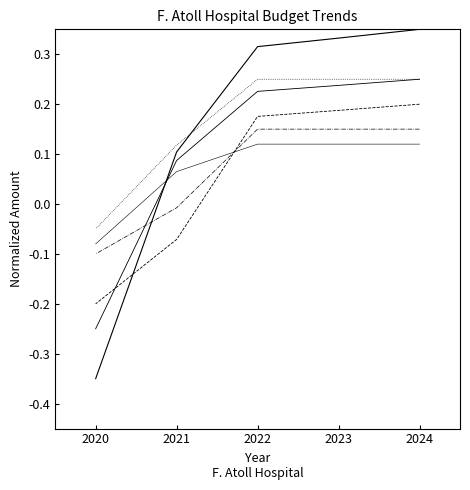

What is the difference between the Staff Cost values at 2022 and 2021?

0.1